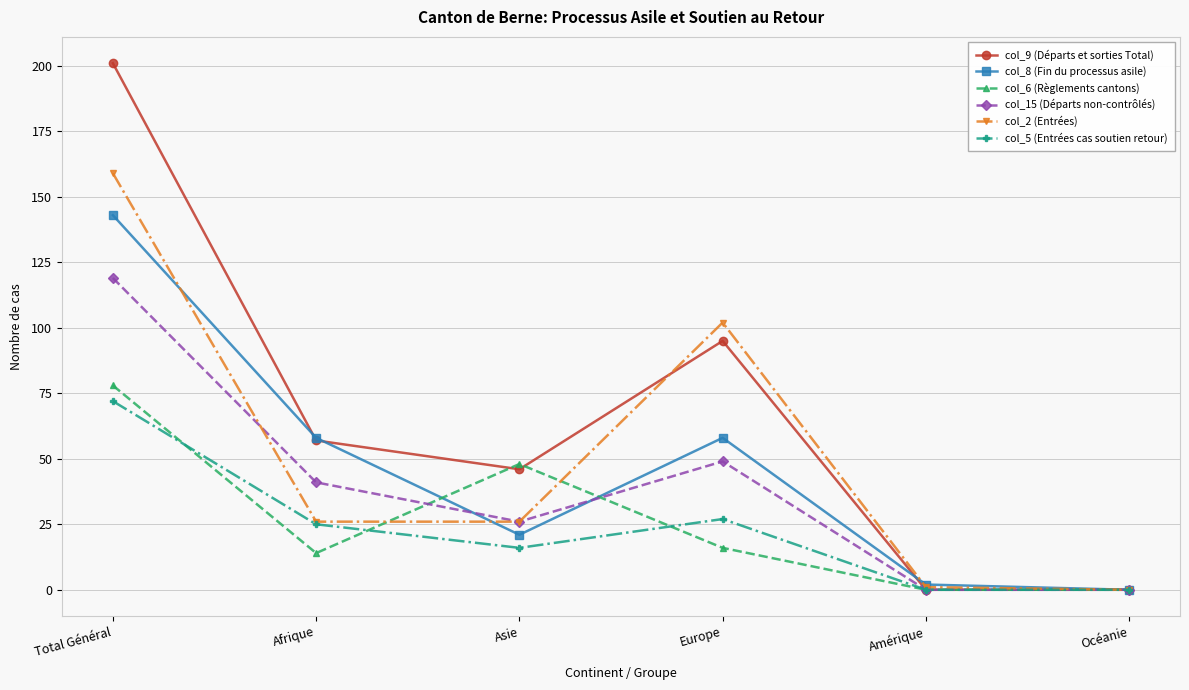

Does the chart have visible grid lines?

Yes